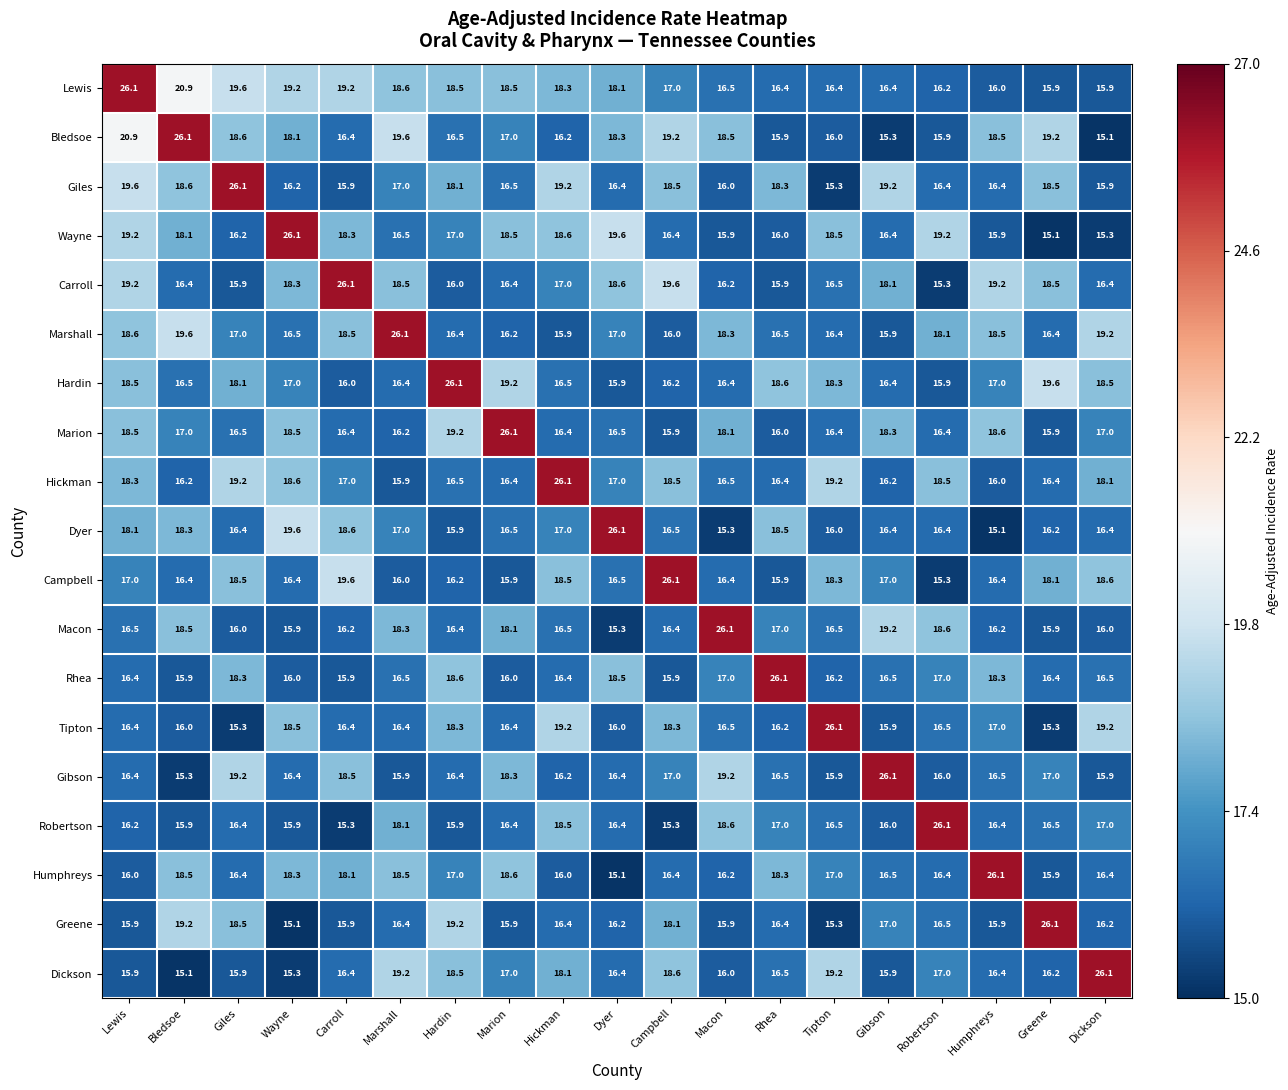

Which category has the highest value in the Wayne series?

Wayne